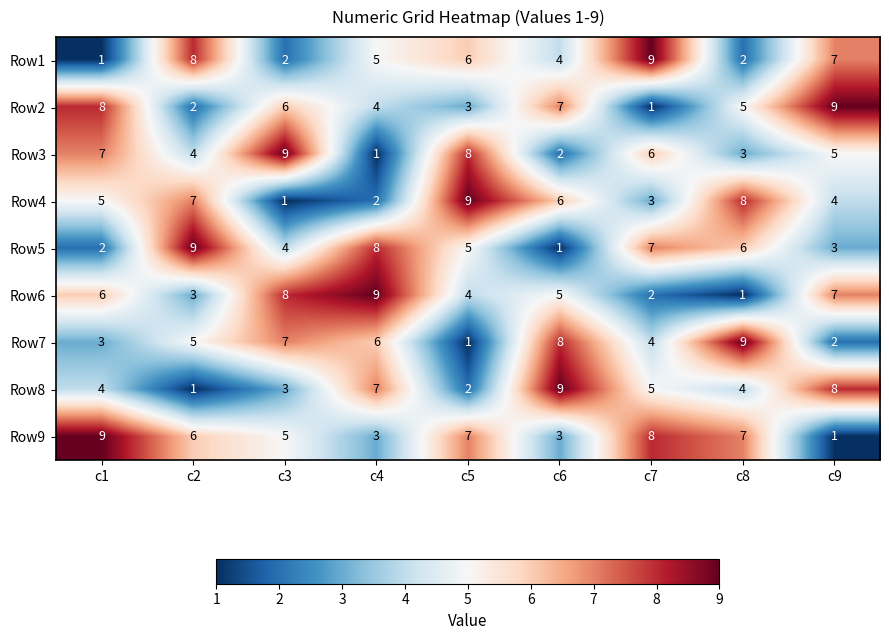

At which label is Row5 closest to 5?

c5